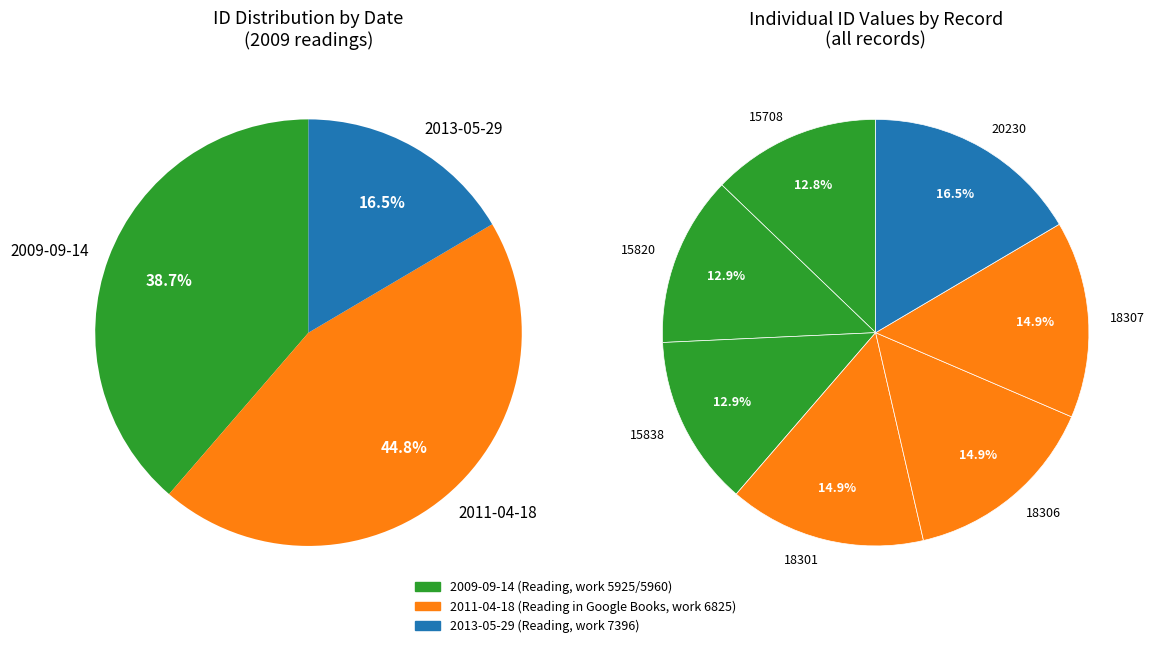

Does 2011-04-18 represent more than half of the total?

No